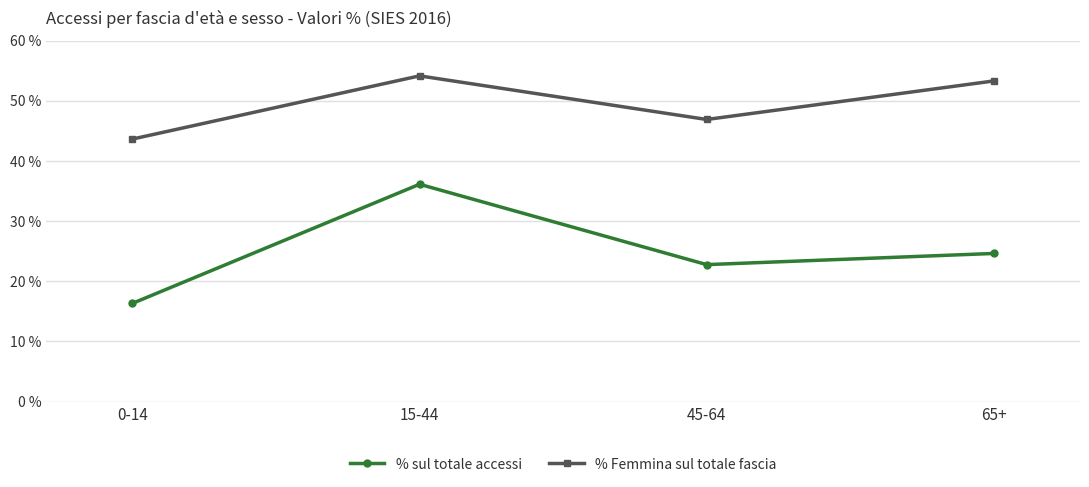

Rank the series by their maximum value, from lowest to highest.

% sul totale accessi, % Femmina sul totale fascia